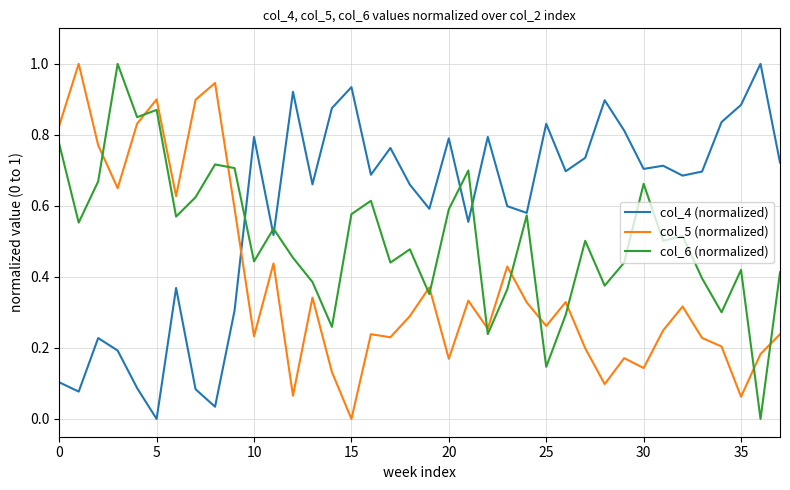

What is the maximum value for col_5 (normalized)?

1.0